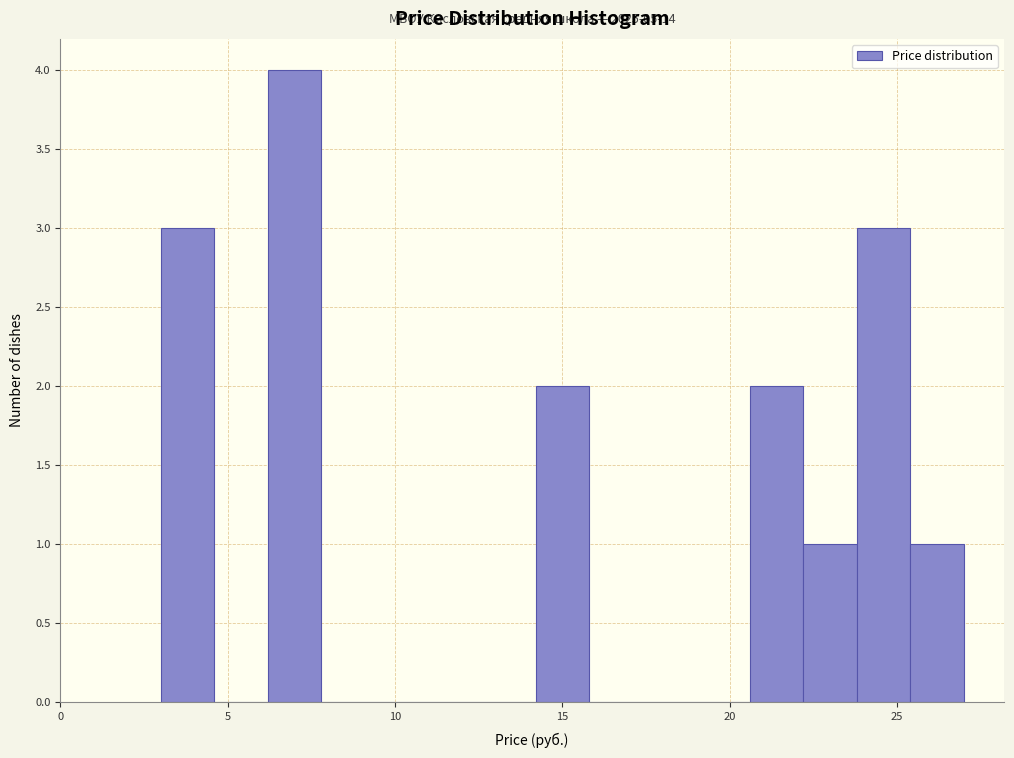

Around what value on the x-axis is the tallest bar? Give the approximate position of its centre, as read against the axis.

7.0